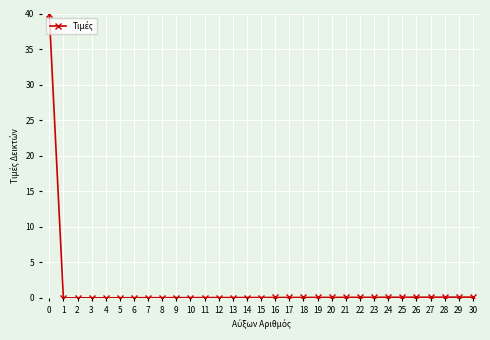

The chart shows a value of 0.1 at 29. True or false?

True